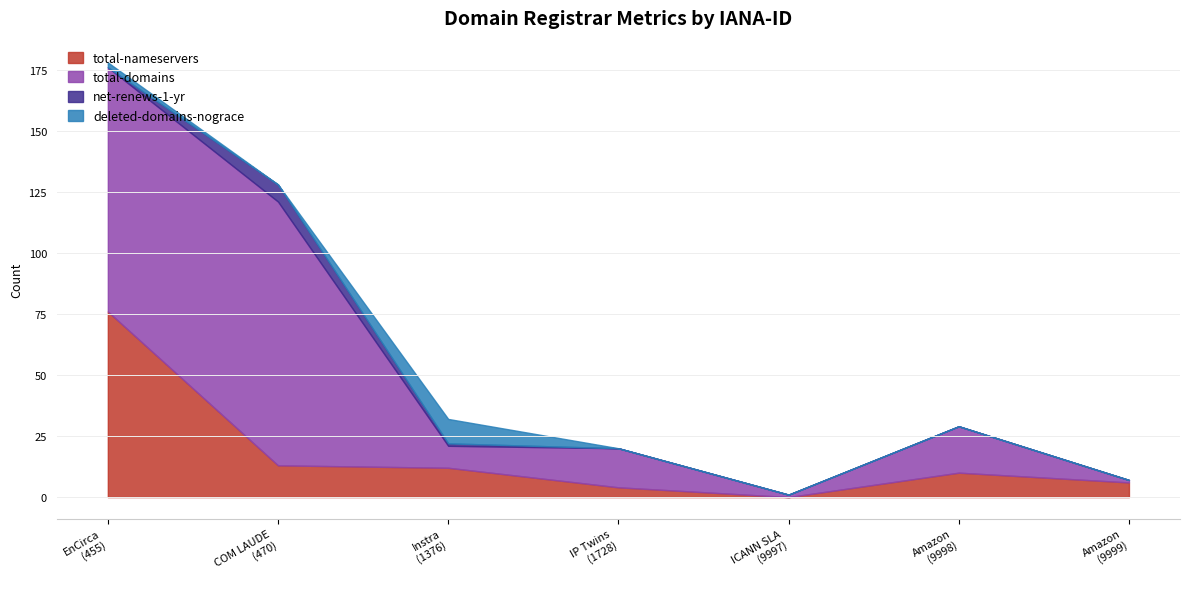

The value of total-domains at COM LAUDE
(470) is 108. True or false?

True